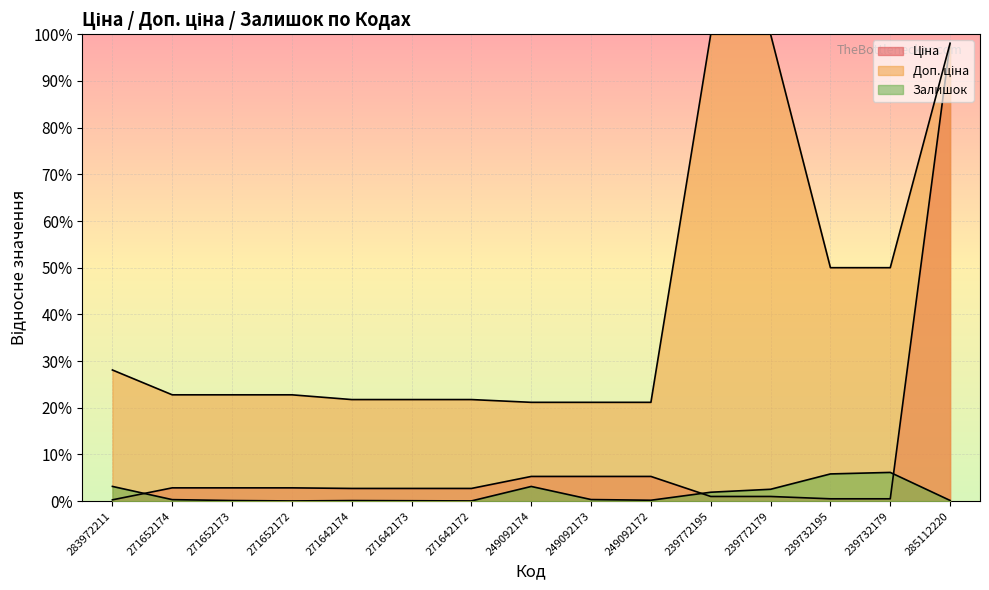

List the series in order of their overall mean, lowest first.

Залишок, Ціна, Доп. ціна